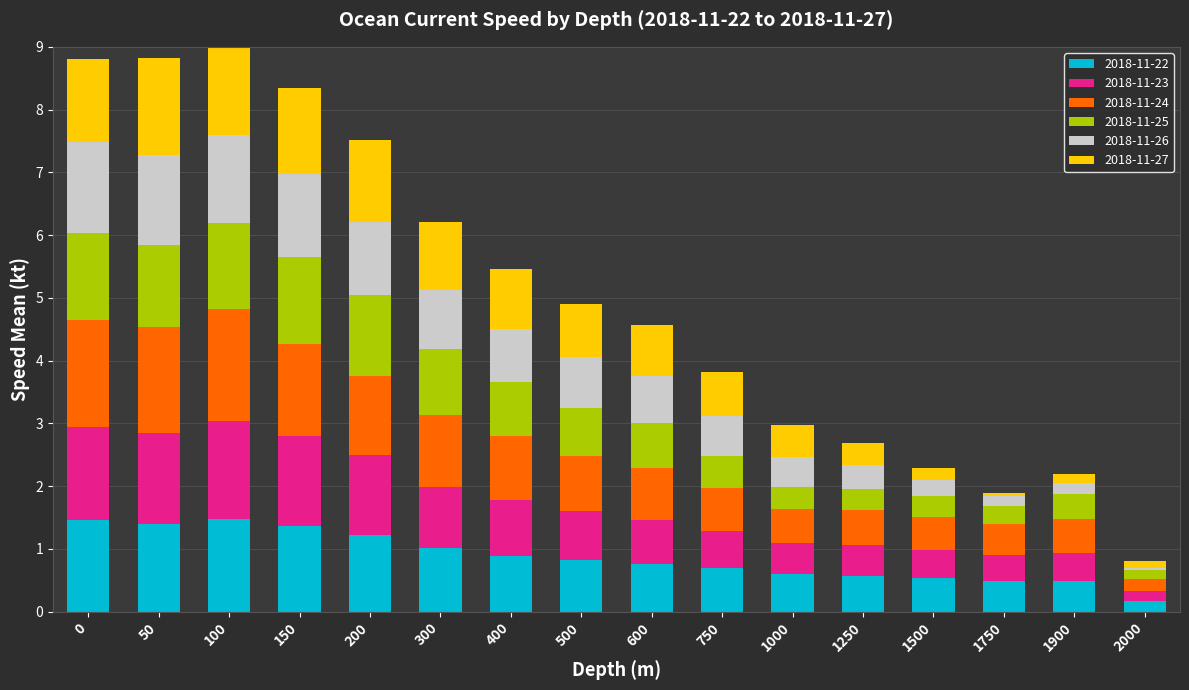

What is the minimum value for 2018-11-22?

0.2